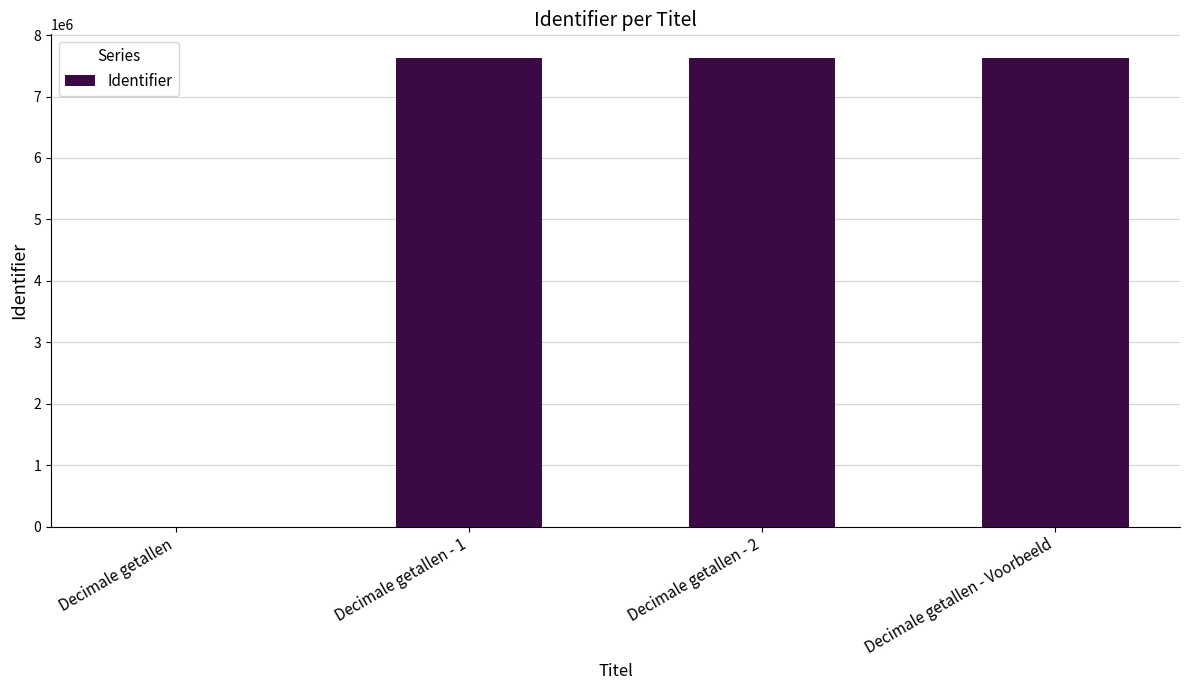

How many distinct data groups are displayed?

1